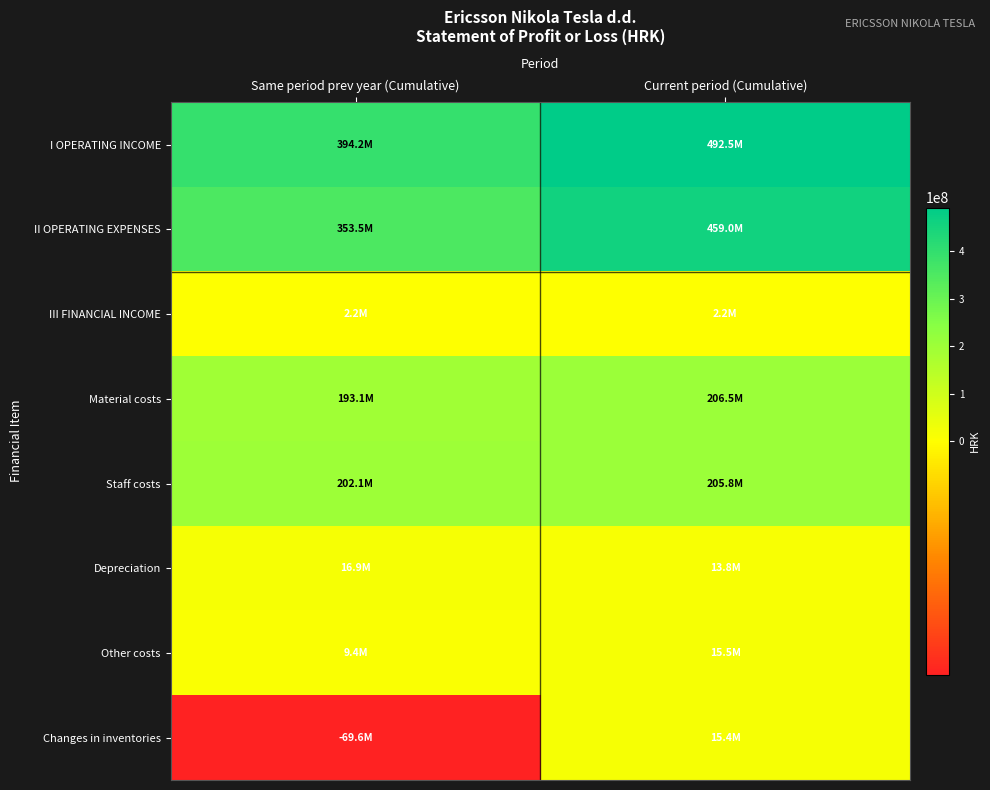

How many data points does each series have?

2